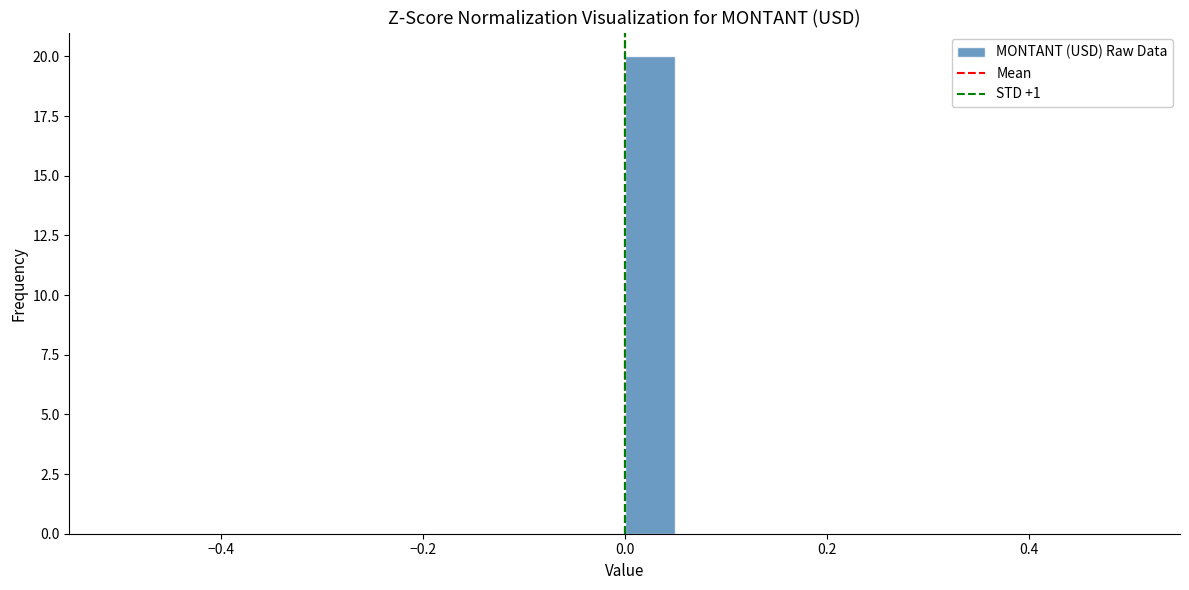

Around what value on the x-axis is the tallest bar? Give the approximate position of its centre, as read against the axis.

0.02